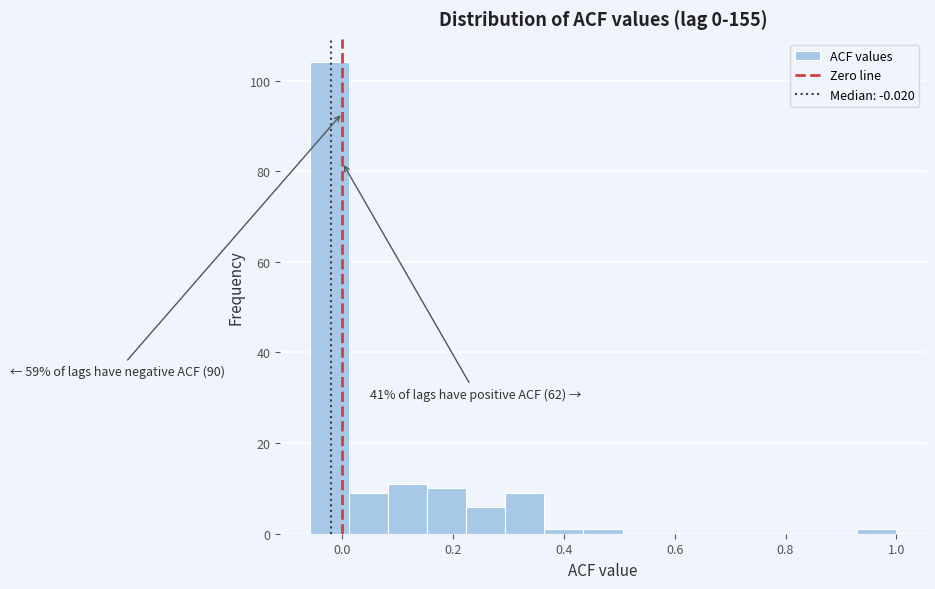

Read against the x-axis, roughly where is the centre of the tallest bar?

-0.02